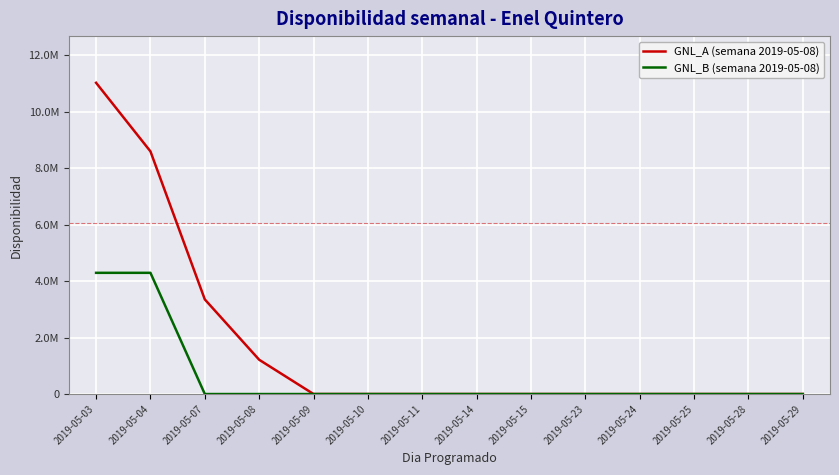

Does the chart display data point markers on the line(s)?

No